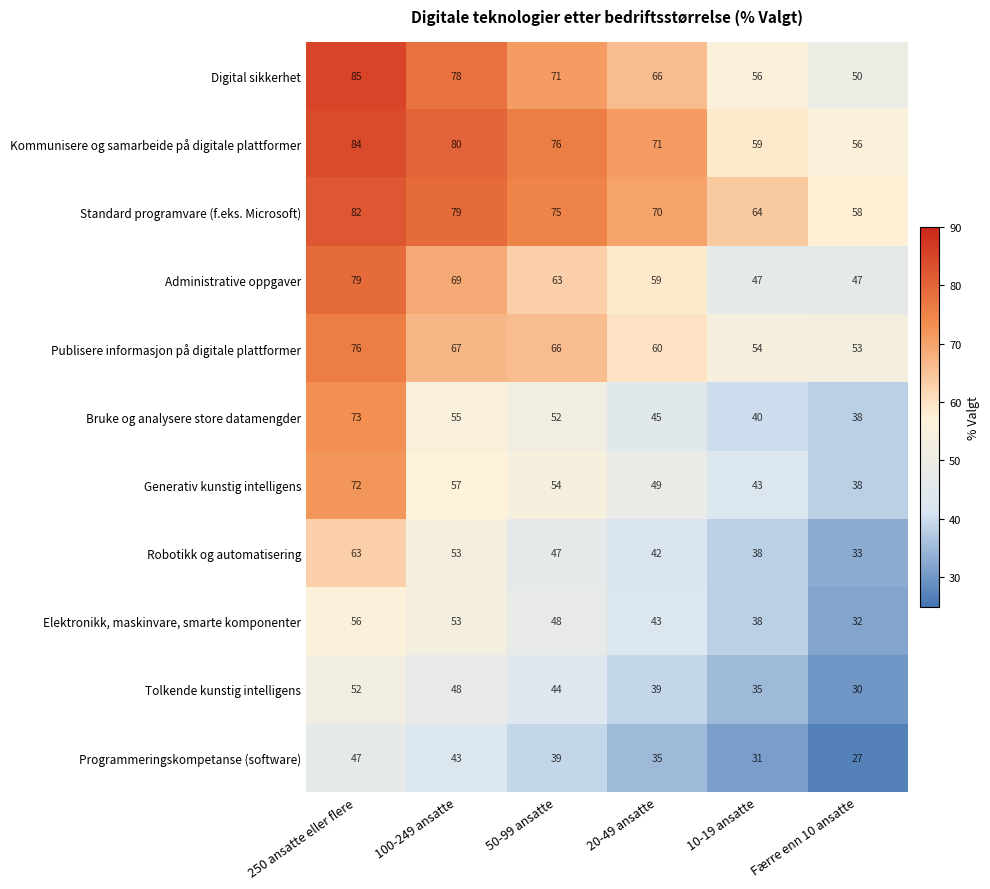

At which label does Bruke og analysere store datamengder first exceed 52?

250 ansatte eller flere